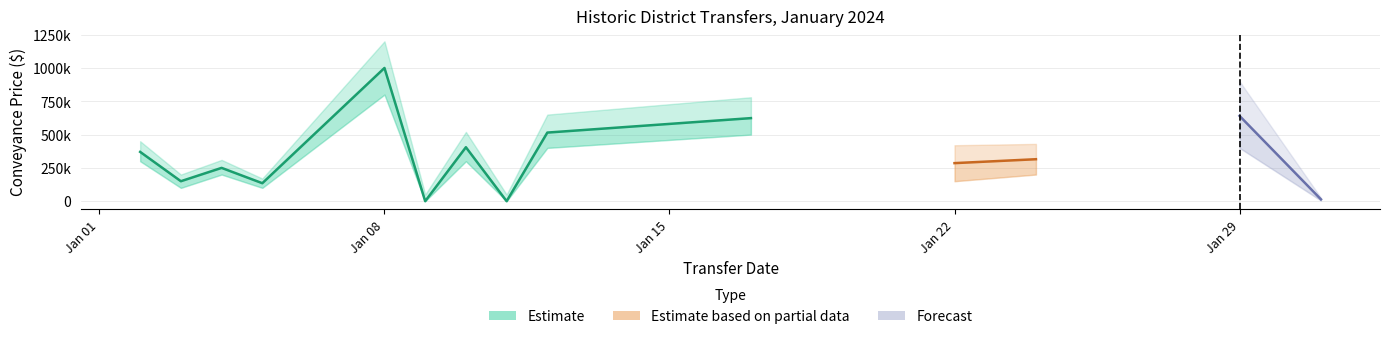

Is it true that Estimate based on partial data equals 285700 at 2024-01-22?

True